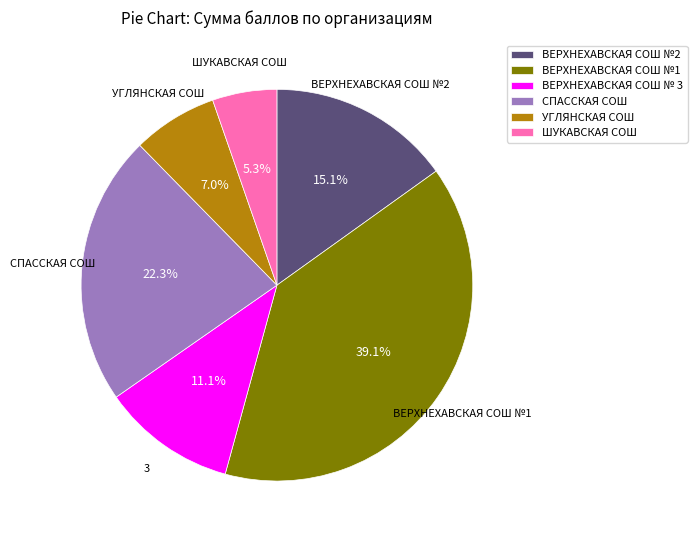

Rank the categories by value from highest to lowest.

ВЕРХНЕХАВСКАЯ СОШ №1, СПАССКАЯ СОШ, ВЕРХНЕХАВСКАЯ СОШ №2, ВЕРХНЕХАВСКАЯ СОШ № 3, УГЛЯНСКАЯ СОШ, ШУКАВСКАЯ СОШ